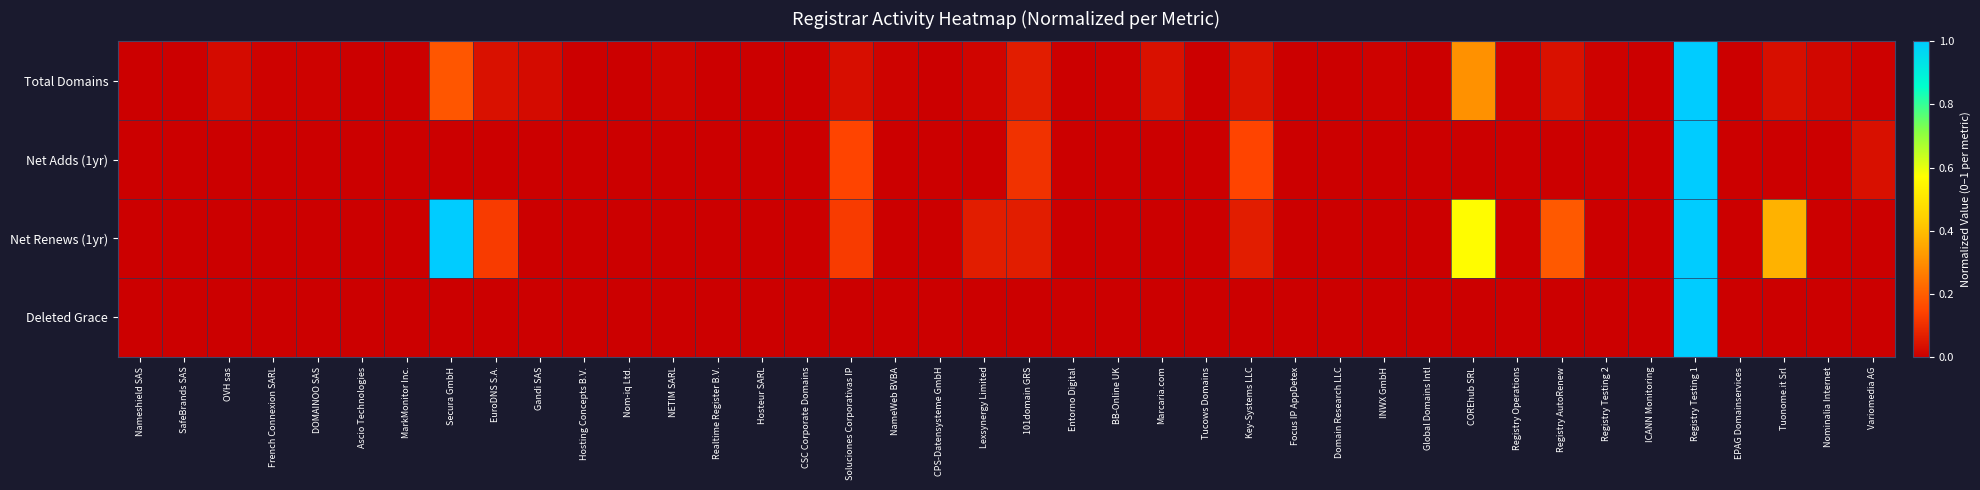

Reading left to right, list all the values displayed in this chart.

Total Domains: Nameshield SAS=0.0	SafeBrands SAS=0.0	OVH sas=0.0	French Connexion SARL=0.0	DOMAINOO SAS=0.0	Ascio Technologies=0.0	MarkMonitor Inc.=0.0	Secura GmbH=0.2	EuroDNS S.A.=0.0	Gandi SAS=0.0	Hosting Concepts B.V.=0.0	Nom-iq Ltd.=0.0	NETIM SARL=0.0	Realtime Register B.V.=0.0	Hosteur SARL=0.0	CSC Corporate Domains=0.0	Soluciones Corporativas IP=0.0	NameWeb BVBA=0.0	CPS-Datensysteme GmbH=0.0	Lexsynergy Limited=0.0	101domain GRS=0.1	Entorno Digital=0.0	BB-Online UK=0.0	Marcaria.com=0.0	Tucows Domains=0.0	Key-Systems LLC=0.0	Focus IP AppDetex=0.0	Domain Research LLC=0.0	INWX GmbH=0.0	Global Domains Intl=0.0	COREhub SRL=0.3	Registry Operations=0.0	Registry AutoRenew=0.0	Registry Testing 2=0.0	ICANN Monitoring=0.0	Registry Testing 1=1.0	EPAG Domainservices=0.0	Tuonome.it Srl=0.0	Nominalia Internet=0.0	Variomedia AG=0.0
Net Adds (1yr): Nameshield SAS=0.0	SafeBrands SAS=0.0	OVH sas=0.0	French Connexion SARL=0.0	DOMAINOO SAS=0.0	Ascio Technologies=0.0	MarkMonitor Inc.=0.0	Secura GmbH=0.0	EuroDNS S.A.=0.0	Gandi SAS=0.0	Hosting Concepts B.V.=0.0	Nom-iq Ltd.=0.0	NETIM SARL=0.0	Realtime Register B.V.=0.0	Hosteur SARL=0.0	CSC Corporate Domains=0.0	Soluciones Corporativas IP=0.1	NameWeb BVBA=0.0	CPS-Datensysteme GmbH=0.0	Lexsynergy Limited=0.0	101domain GRS=0.1	Entorno Digital=0.0	BB-Online UK=0.0	Marcaria.com=0.0	Tucows Domains=0.0	Key-Systems LLC=0.1	Focus IP AppDetex=0.0	Domain Research LLC=0.0	INWX GmbH=0.0	Global Domains Intl=0.0	COREhub SRL=0.0	Registry Operations=0.0	Registry AutoRenew=0.0	Registry Testing 2=0.0	ICANN Monitoring=0.0	Registry Testing 1=1.0	EPAG Domainservices=0.0	Tuonome.it Srl=0.0	Nominalia Internet=0.0	Variomedia AG=0.0
Net Renews (1yr): Nameshield SAS=0.0	SafeBrands SAS=0.0	OVH sas=0.0	French Connexion SARL=0.0	DOMAINOO SAS=0.0	Ascio Technologies=0.0	MarkMonitor Inc.=0.0	Secura GmbH=1.0	EuroDNS S.A.=0.1	Gandi SAS=0.0	Hosting Concepts B.V.=0.0	Nom-iq Ltd.=0.0	NETIM SARL=0.0	Realtime Register B.V.=0.0	Hosteur SARL=0.0	CSC Corporate Domains=0.0	Soluciones Corporativas IP=0.1	NameWeb BVBA=0.0	CPS-Datensysteme GmbH=0.0	Lexsynergy Limited=0.1	101domain GRS=0.1	Entorno Digital=0.0	BB-Online UK=0.0	Marcaria.com=0.0	Tucows Domains=0.0	Key-Systems LLC=0.1	Focus IP AppDetex=0.0	Domain Research LLC=0.0	INWX GmbH=0.0	Global Domains Intl=0.0	COREhub SRL=0.6	Registry Operations=0.0	Registry AutoRenew=0.2	Registry Testing 2=0.0	ICANN Monitoring=0.0	Registry Testing 1=1.0	EPAG Domainservices=0.0	Tuonome.it Srl=0.4	Nominalia Internet=0.0	Variomedia AG=0.0
Deleted Grace: Nameshield SAS=0.0	SafeBrands SAS=0.0	OVH sas=0.0	French Connexion SARL=0.0	DOMAINOO SAS=0.0	Ascio Technologies=0.0	MarkMonitor Inc.=0.0	Secura GmbH=0.0	EuroDNS S.A.=0.0	Gandi SAS=0.0	Hosting Concepts B.V.=0.0	Nom-iq Ltd.=0.0	NETIM SARL=0.0	Realtime Register B.V.=0.0	Hosteur SARL=0.0	CSC Corporate Domains=0.0	Soluciones Corporativas IP=0.0	NameWeb BVBA=0.0	CPS-Datensysteme GmbH=0.0	Lexsynergy Limited=0.0	101domain GRS=0.0	Entorno Digital=0.0	BB-Online UK=0.0	Marcaria.com=0.0	Tucows Domains=0.0	Key-Systems LLC=0.0	Focus IP AppDetex=0.0	Domain Research LLC=0.0	INWX GmbH=0.0	Global Domains Intl=0.0	COREhub SRL=0.0	Registry Operations=0.0	Registry AutoRenew=0.0	Registry Testing 2=0.0	ICANN Monitoring=0.0	Registry Testing 1=1.0	EPAG Domainservices=0.0	Tuonome.it Srl=0.0	Nominalia Internet=0.0	Variomedia AG=0.0